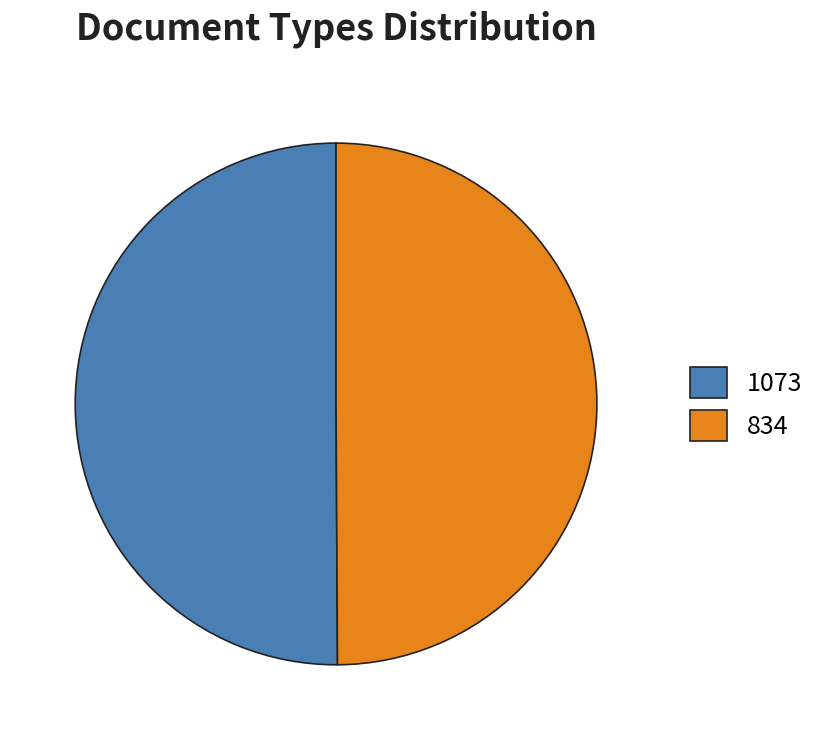

The 1073 slice represents 35% of the pie. True or false?

False